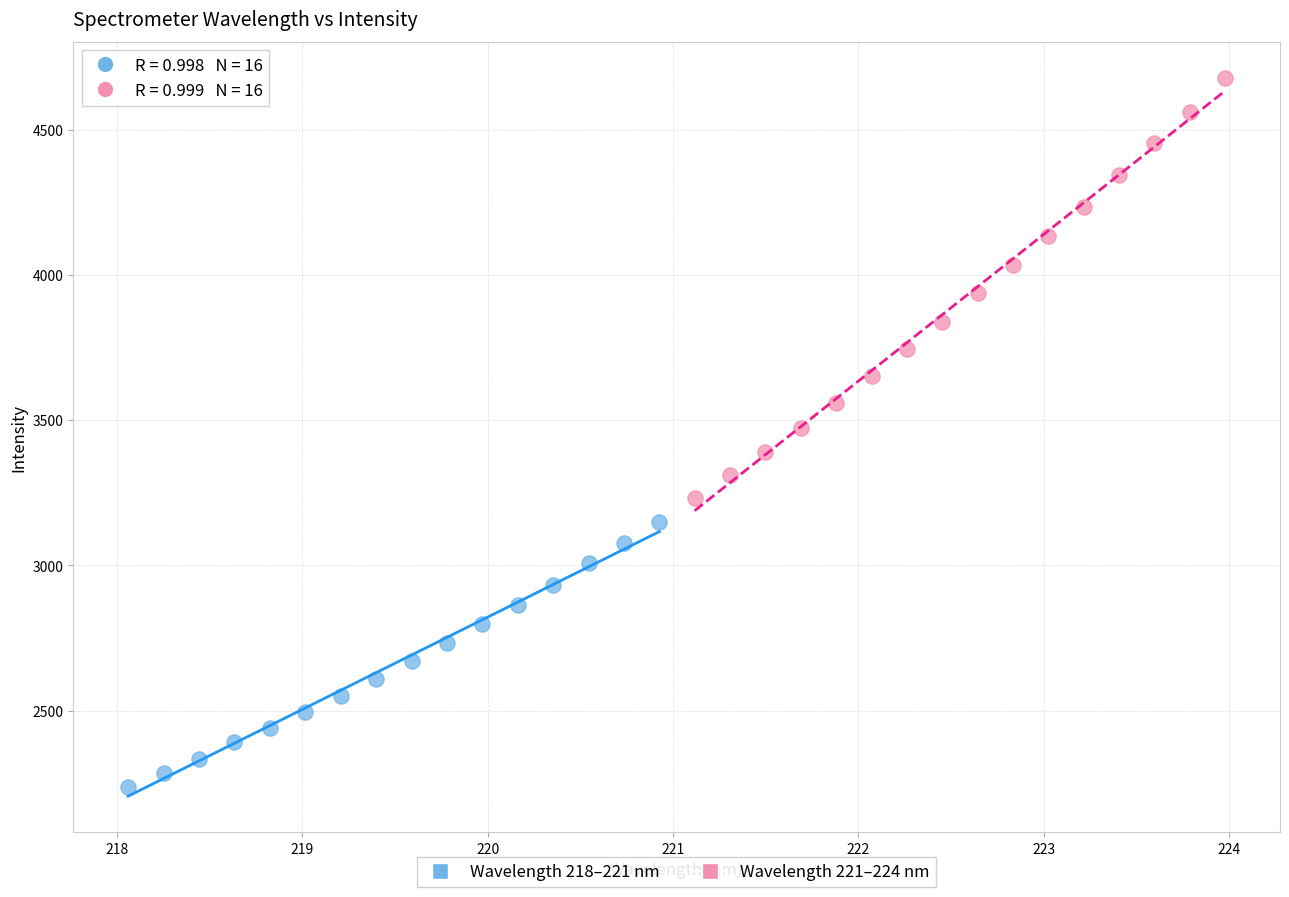

Which series contains the highest Y value?

Wavelength 221–224 nm